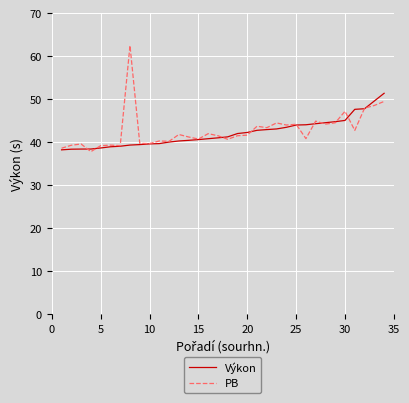

Which series has the largest total across all categories?

PB